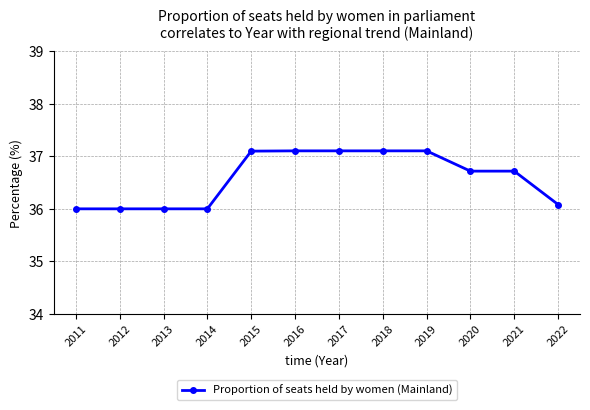

True or false: the data shows 37.1 at 2016.

True